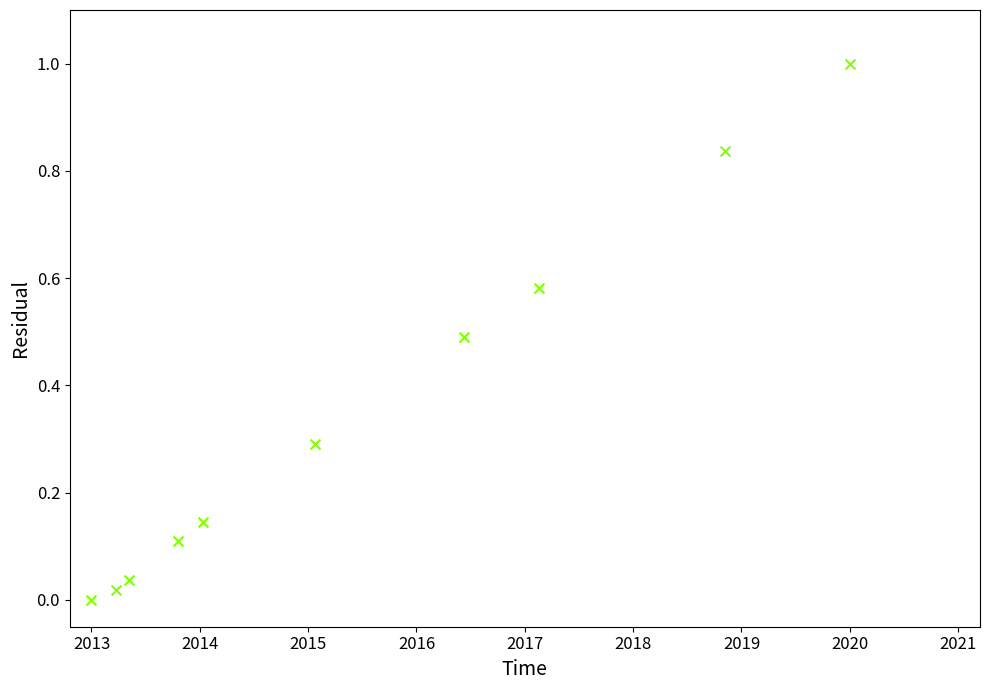

What is the average X value?

2015.5